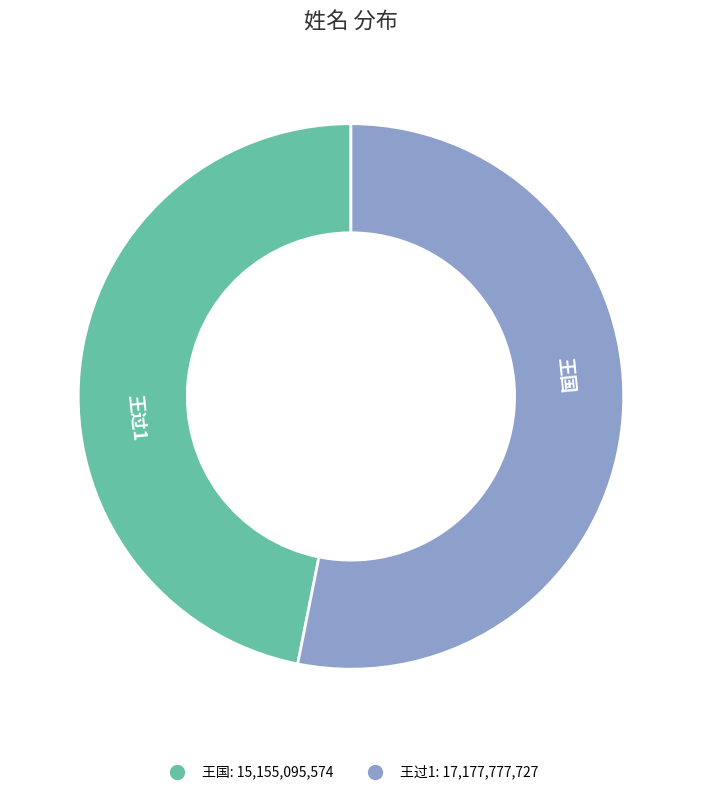

Rank the categories by value from highest to lowest.

王过1, 王国